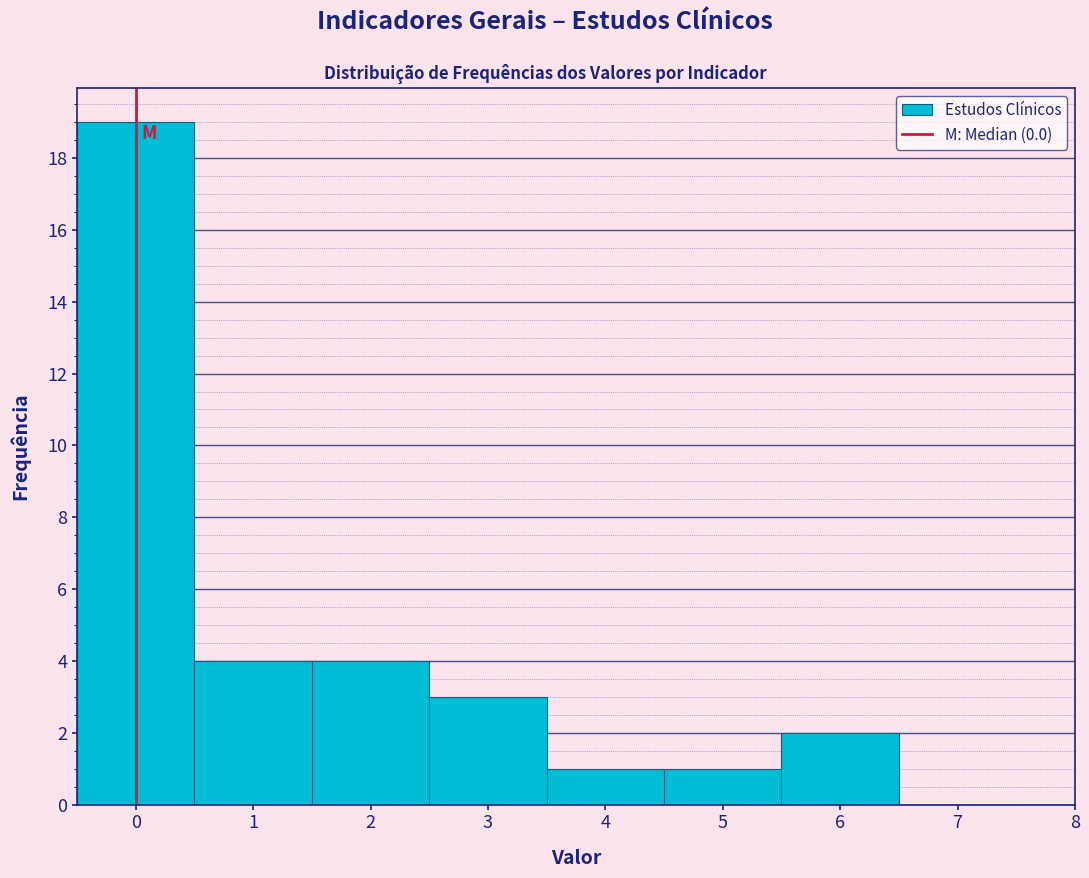

Reading left to right, transcribe this chart: for each bar, give the range it covers on the x-axis and its height. The values are not printed on the chart, so give them approximately, as read against the axis.

-0.5 to 0.5: 19
0.5 to 1.5: 4
1.5 to 2.5: 4
2.5 to 3.5: 3
3.5 to 4.5: 1
4.5 to 5.5: 1
5.5 to 6.5: 2
6.5 to 7.5: 0